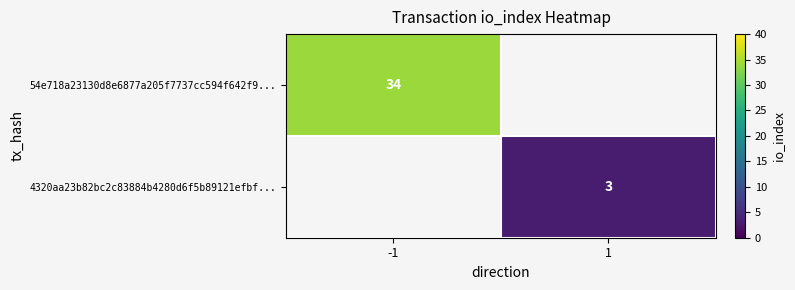

Is it true that 4320aa23b82bc2c83884b4280d6f5b89121efbf... equals 3 at 1?

True